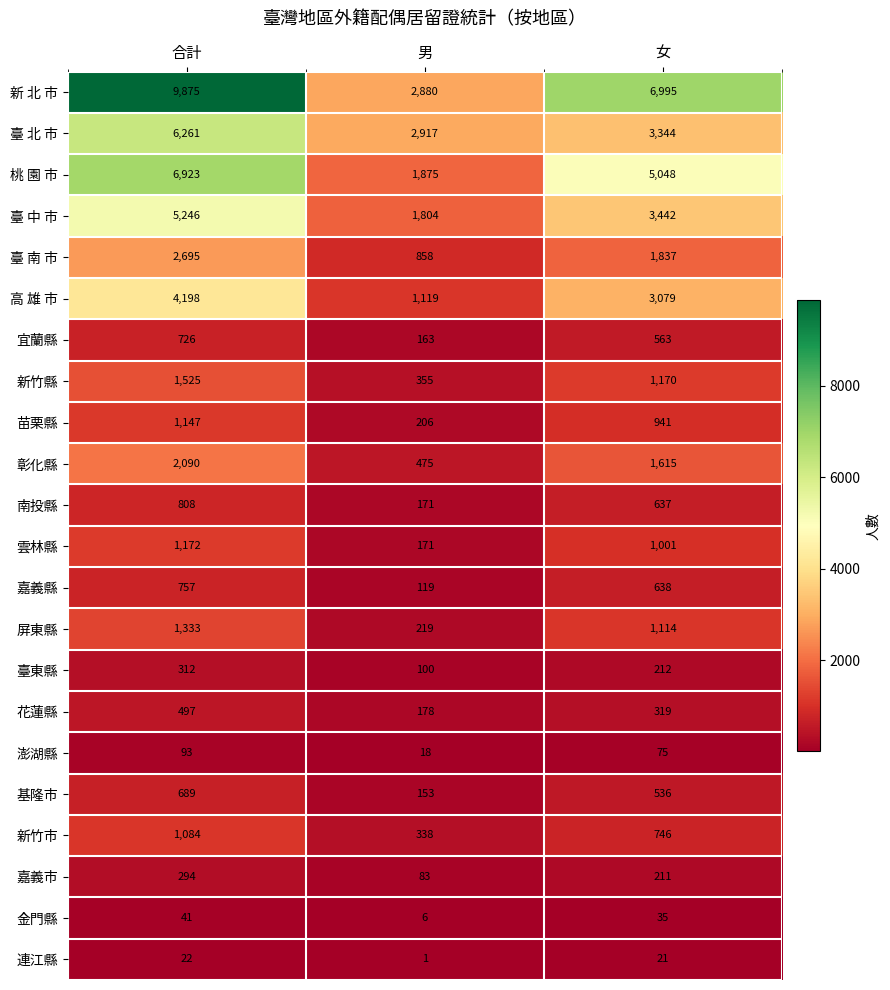

How many series are shown in this chart?

22